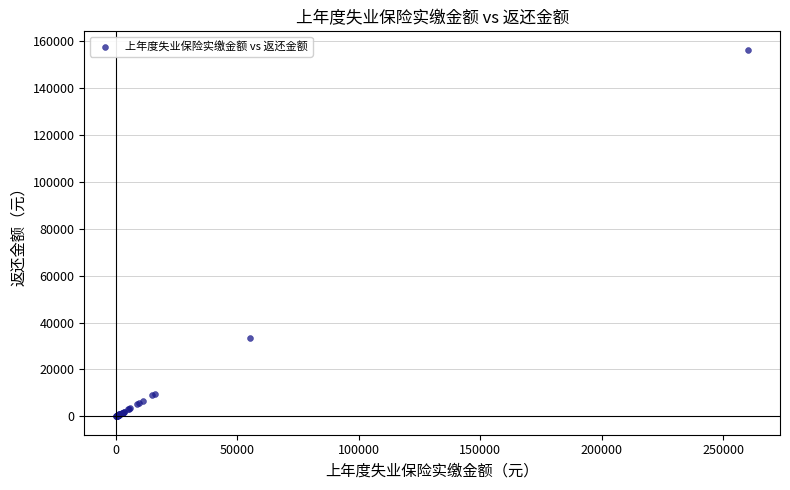

What Y value in the scatter plot is closest to 78120?

33214.8